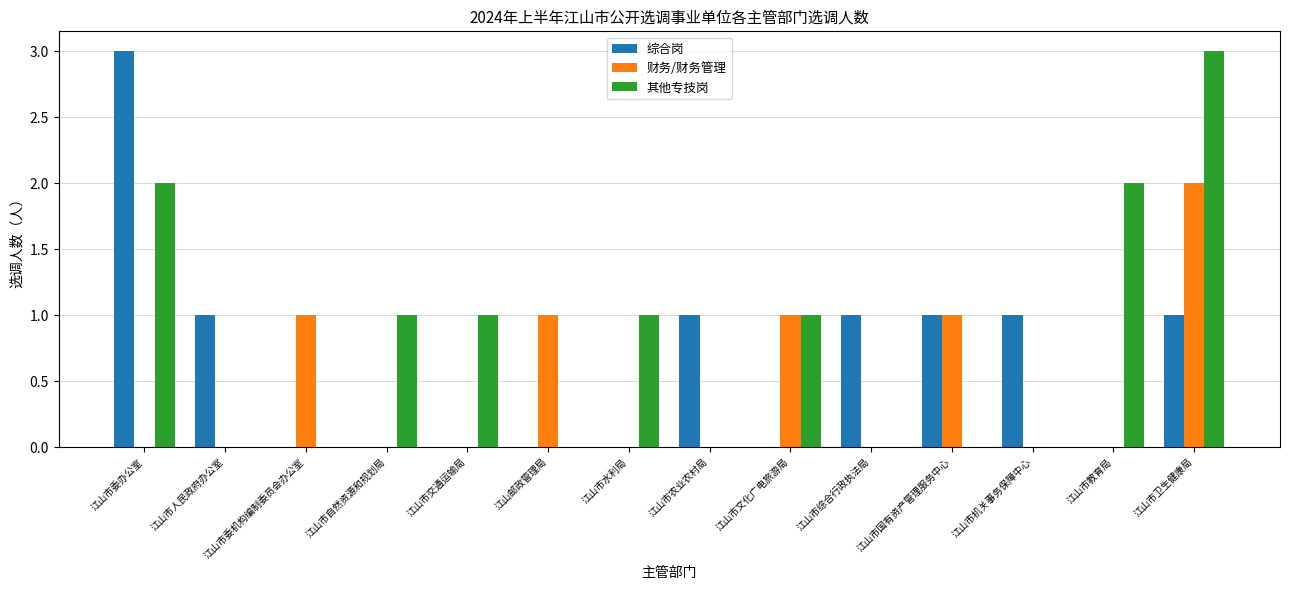

What is the sum of all 综合岗 values?

9